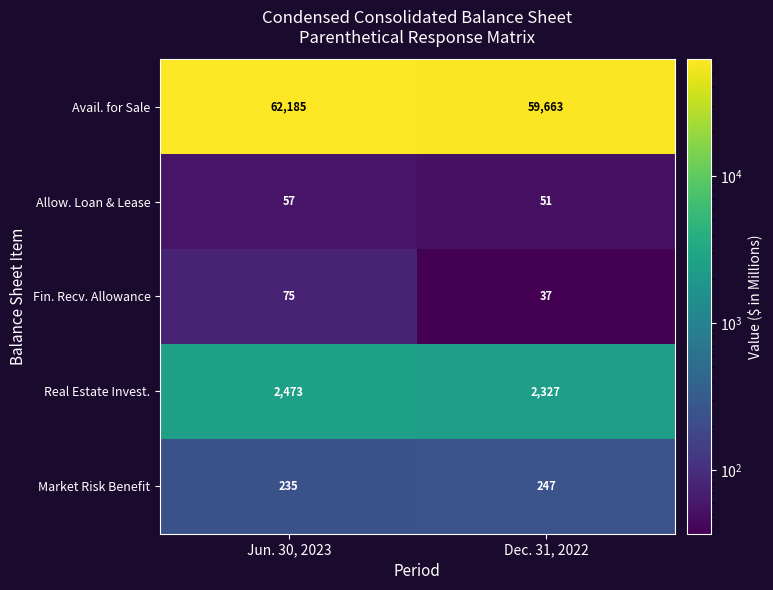

What is the sum of all Market Risk Benefit values?

482